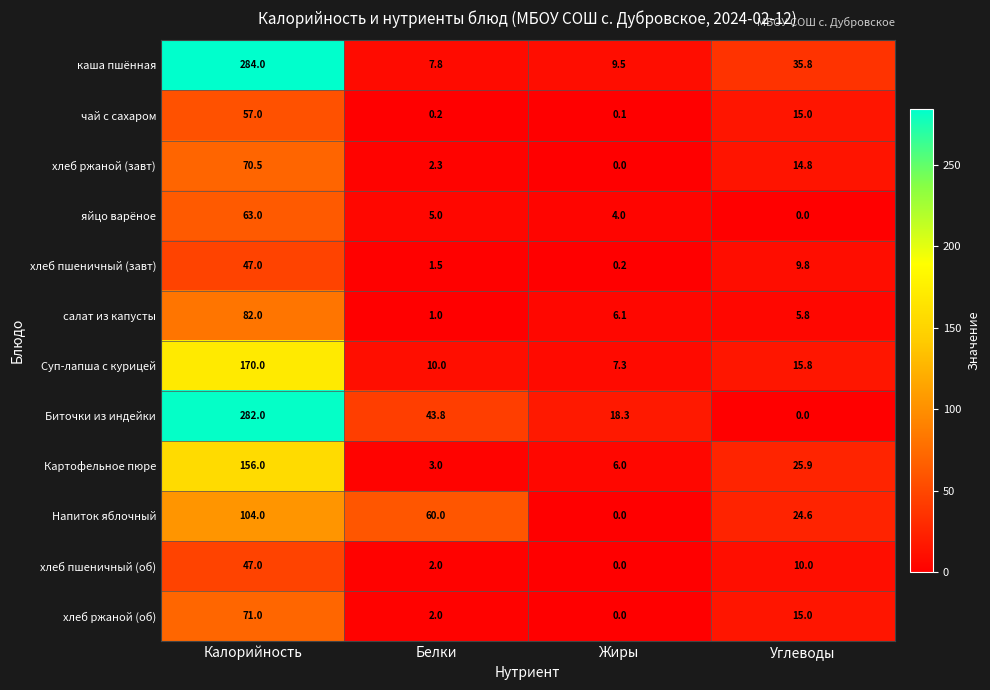

How many data points in салат из капусты are less than 6?

2